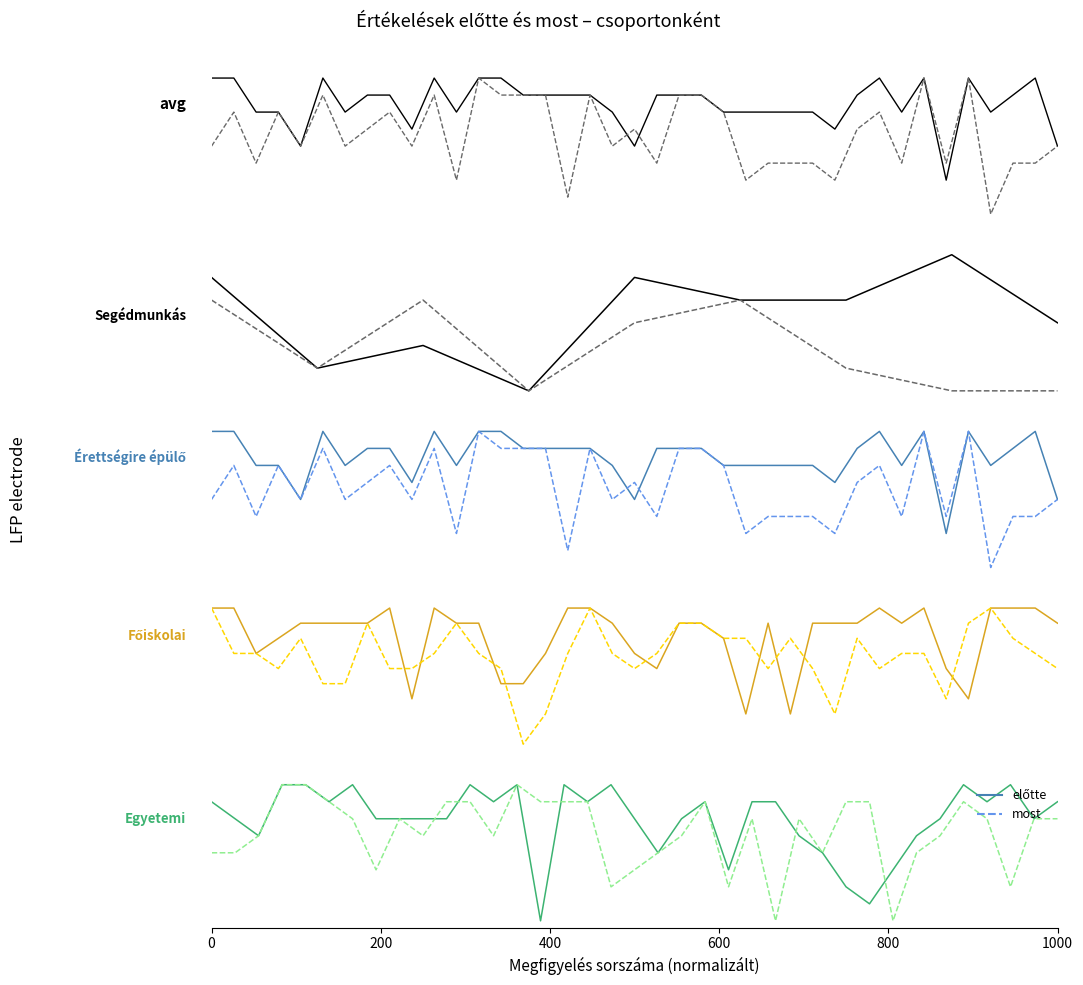

List the series in order of their peak value, highest first.

előtte, most